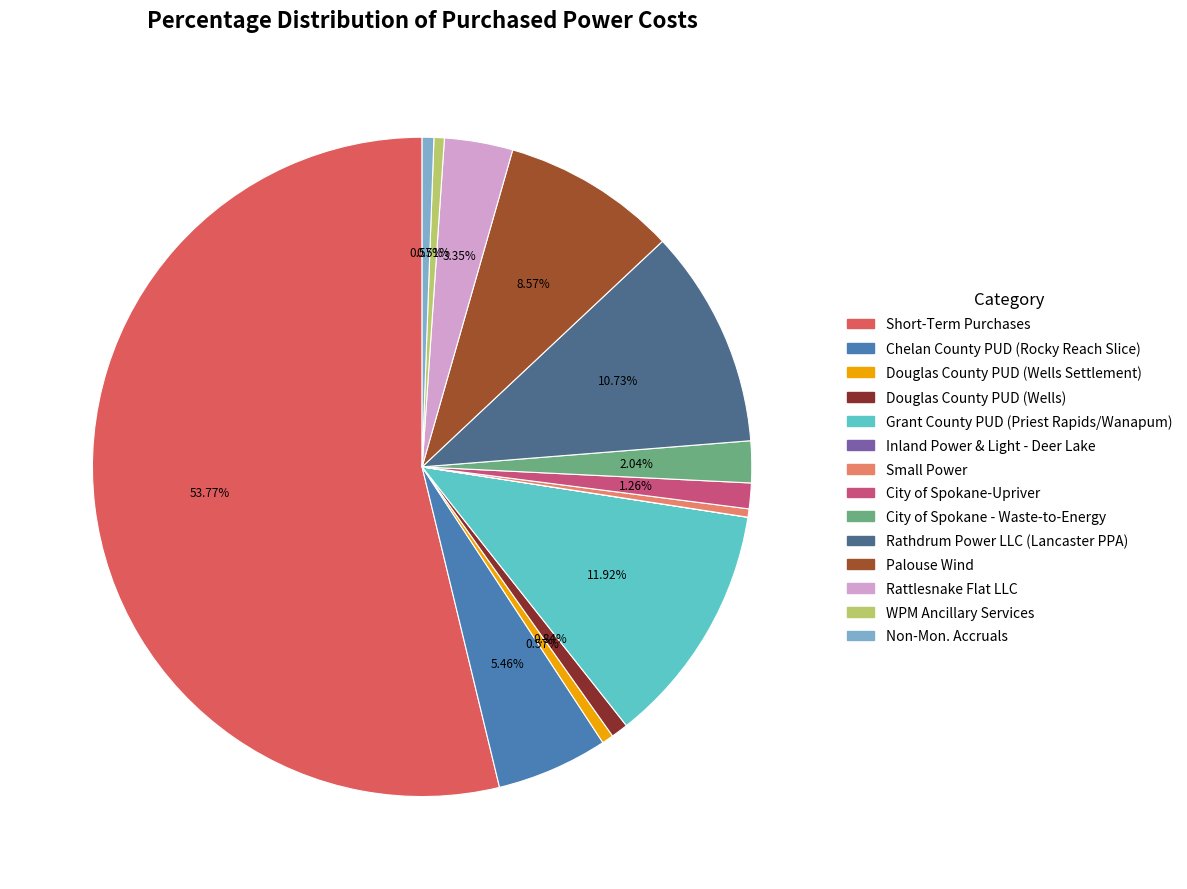

To the nearest percent, what is the average slice percentage?

7%